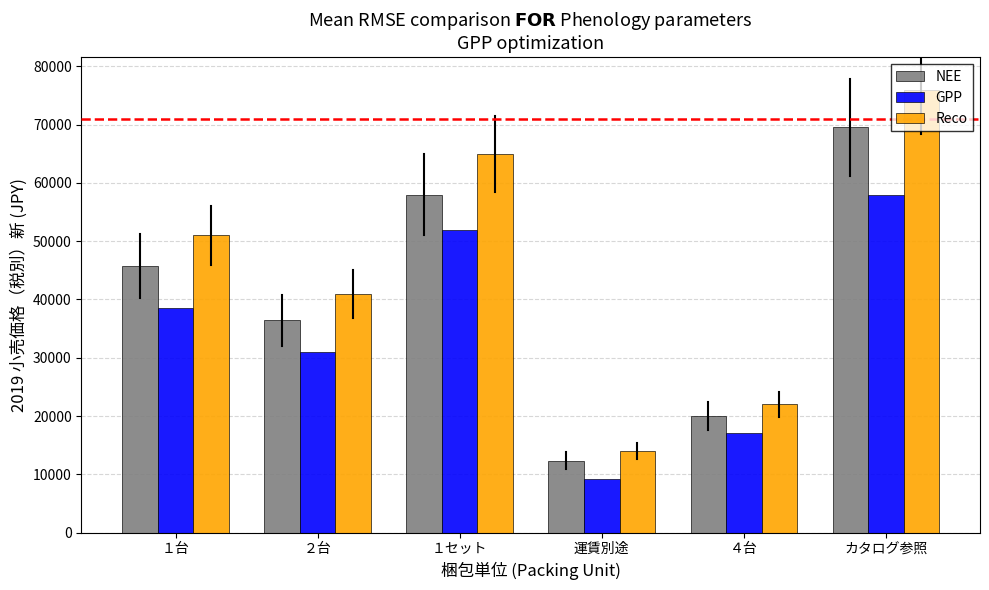

Are the bars horizontal?

No